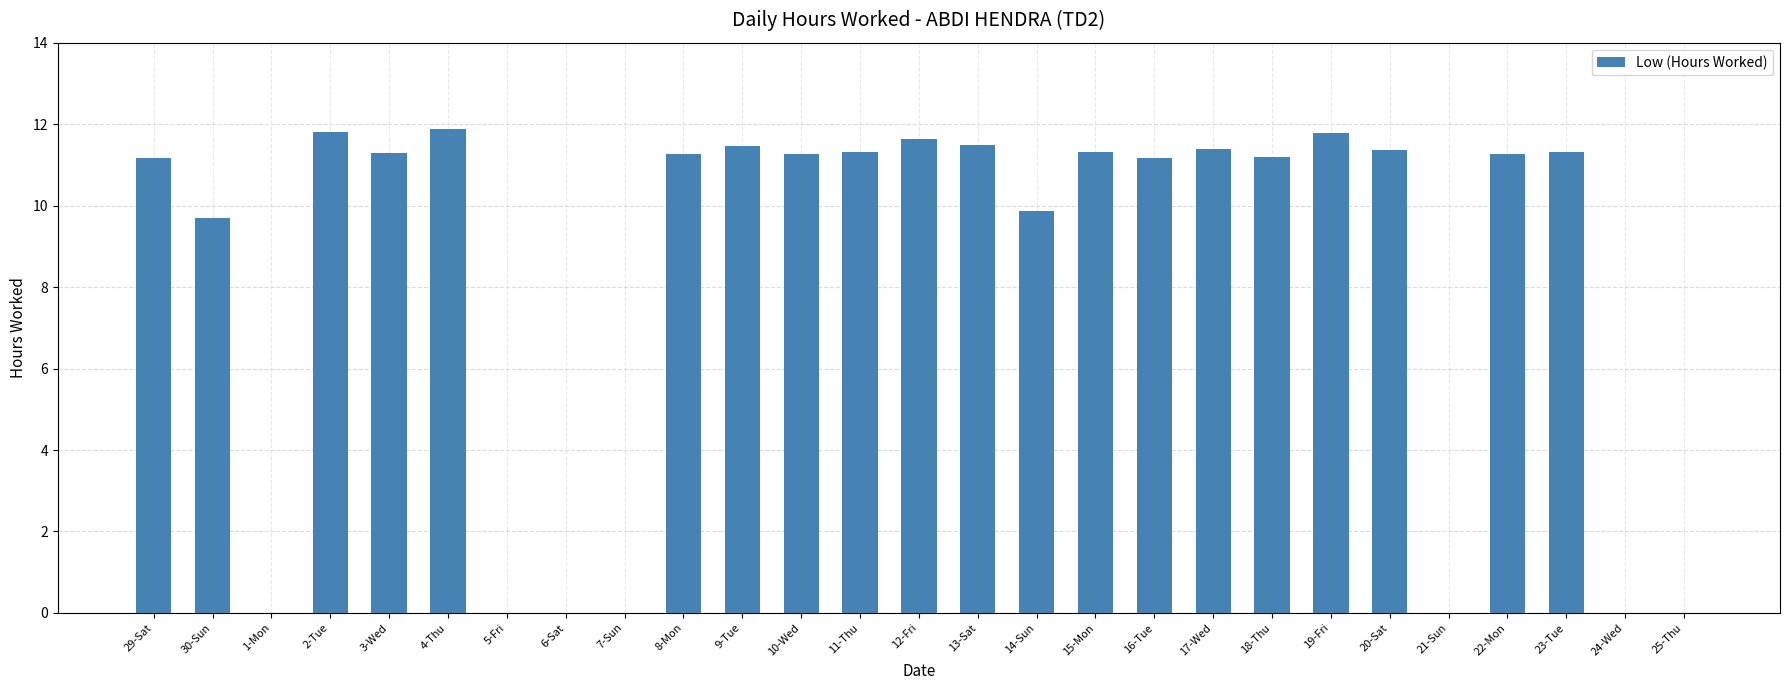

Count the number of data series in this chart.

1